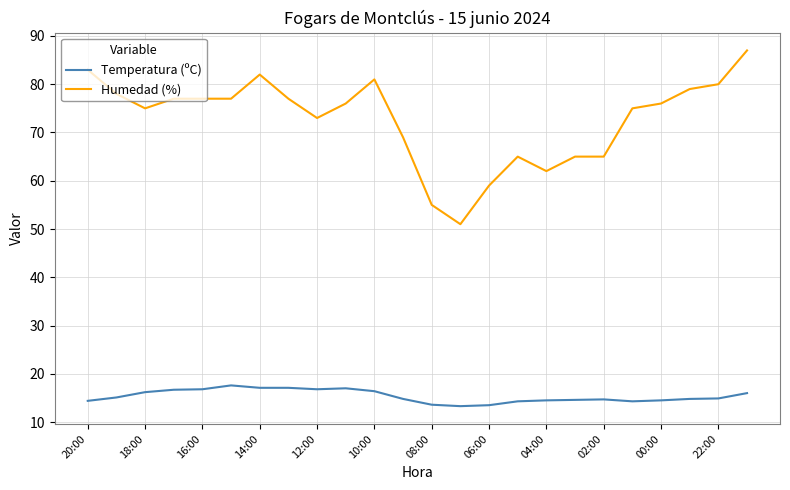

True or false: Humedad (%) and Temperatura (ºC) intersect in this chart.

False